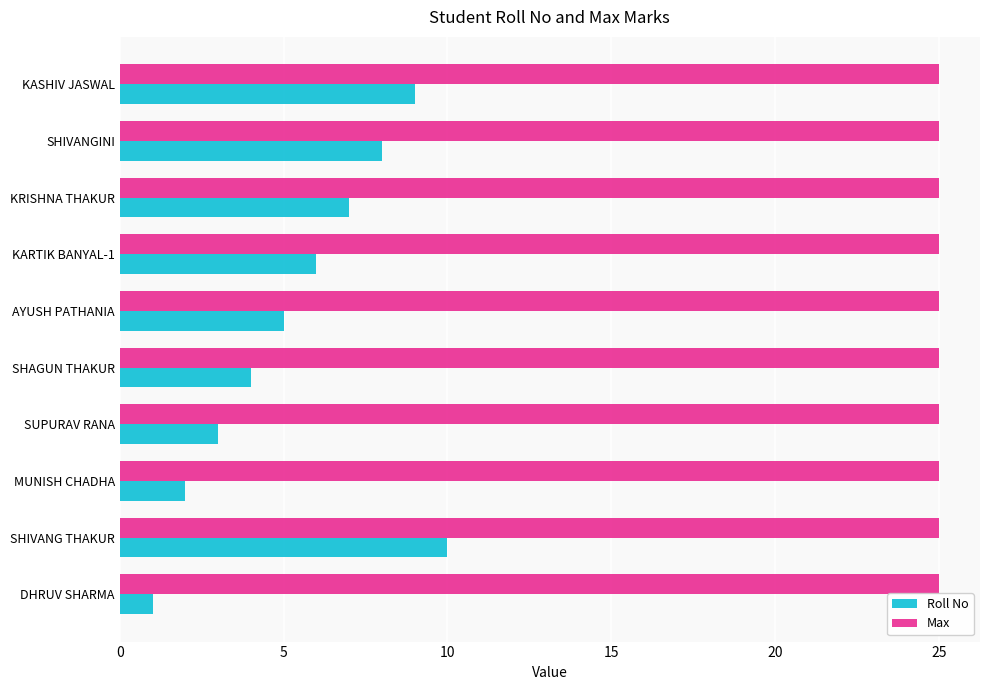

What is the average value of the Roll No series?

6